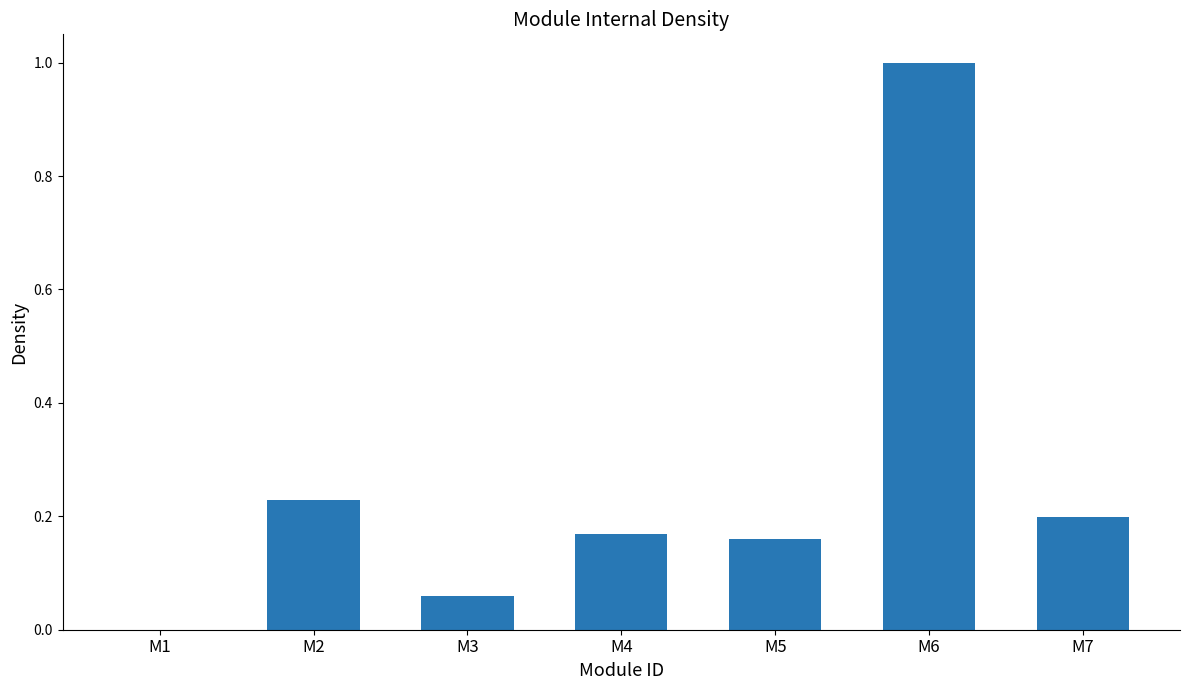

What is the sum of the values at M6 and M1?

1.0